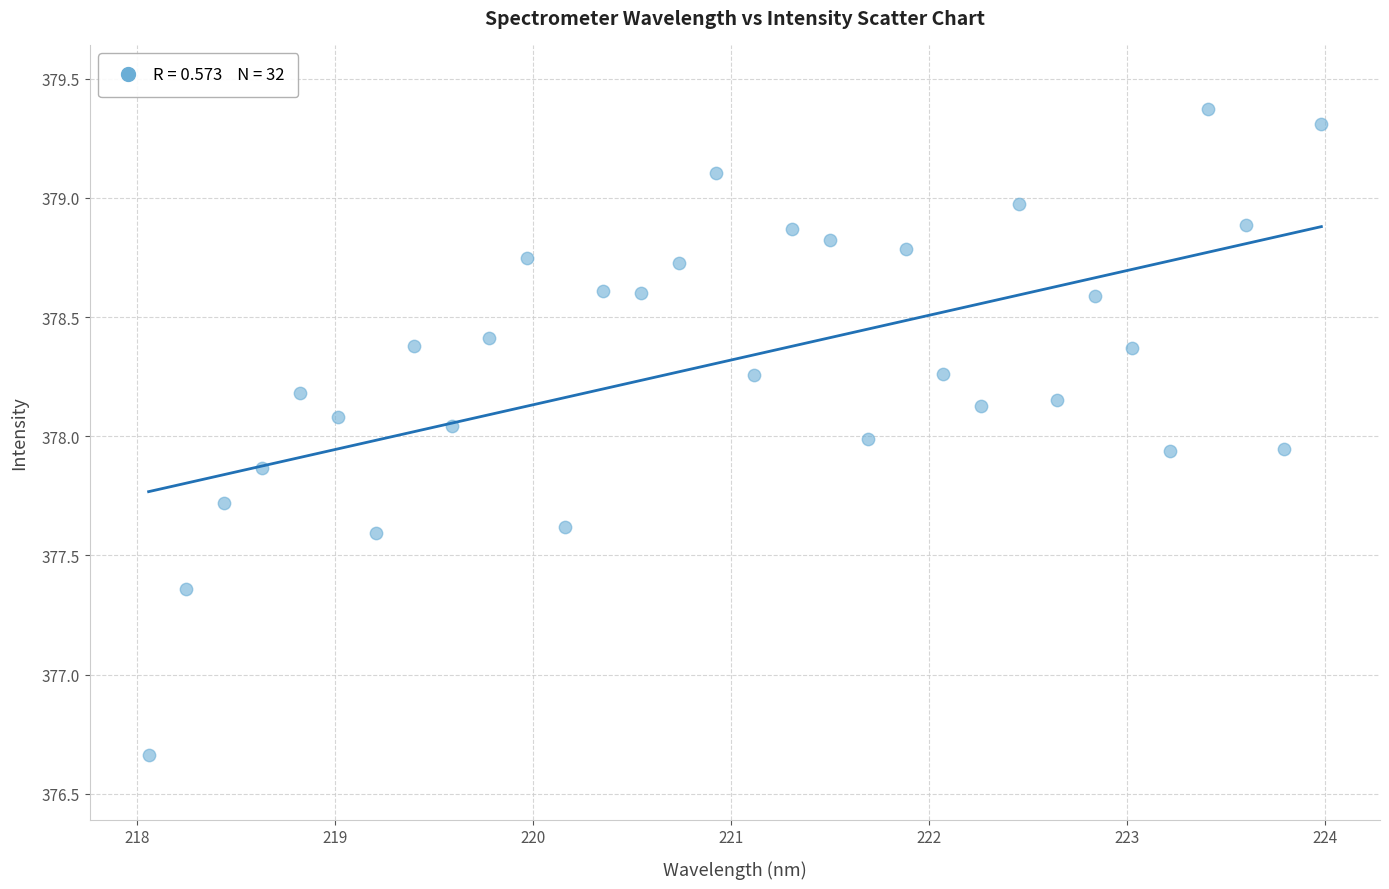

What is the range of Y values (max minus min)?

2.7